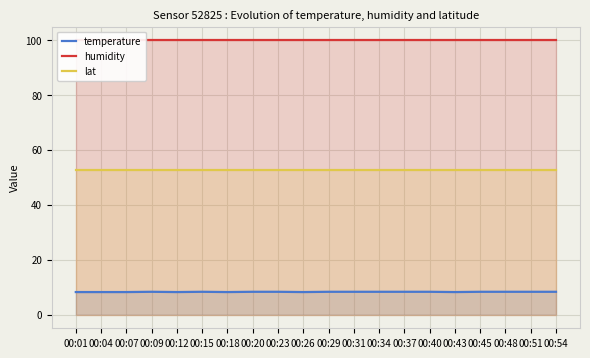

Rank the series at 00:07 from highest to lowest value.

humidity, lat, temperature